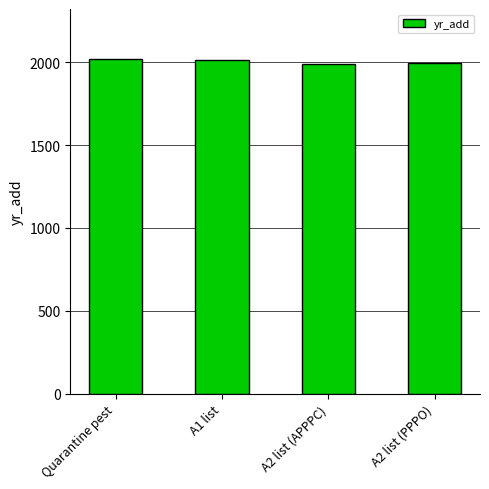

The value at A2 list (APPPC) is 1110. True or false?

False